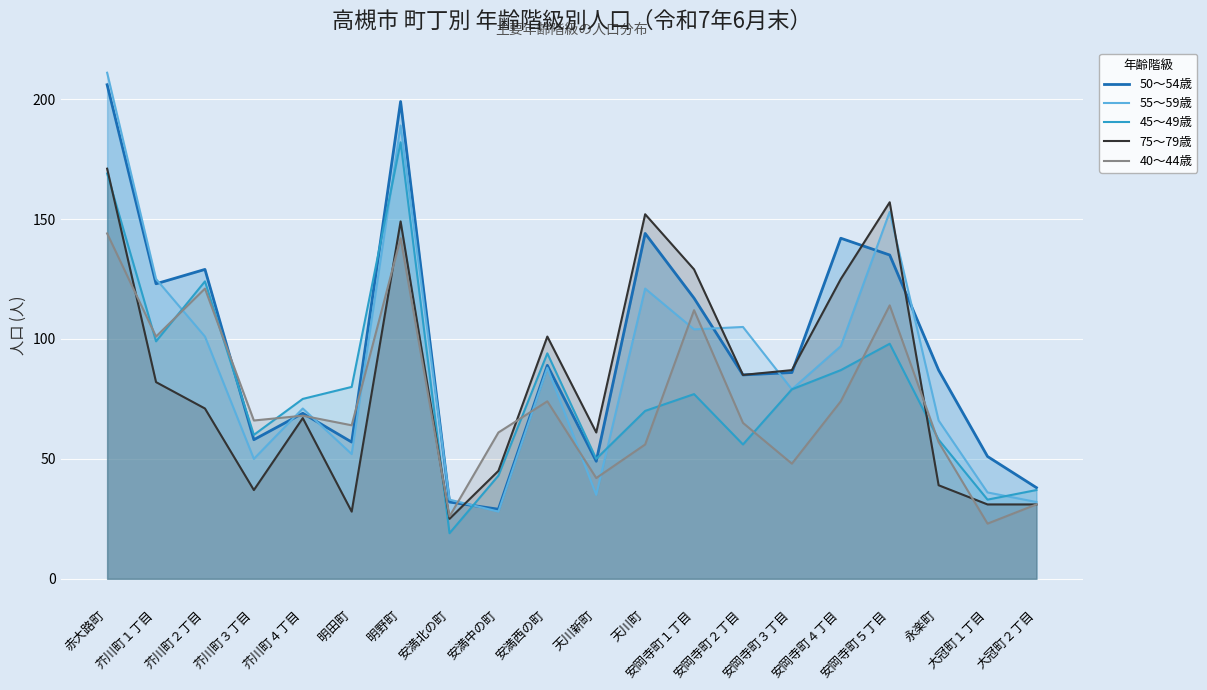

What is the difference between the 45～49歳 values at 明野町 and 芥川町１丁目?

83